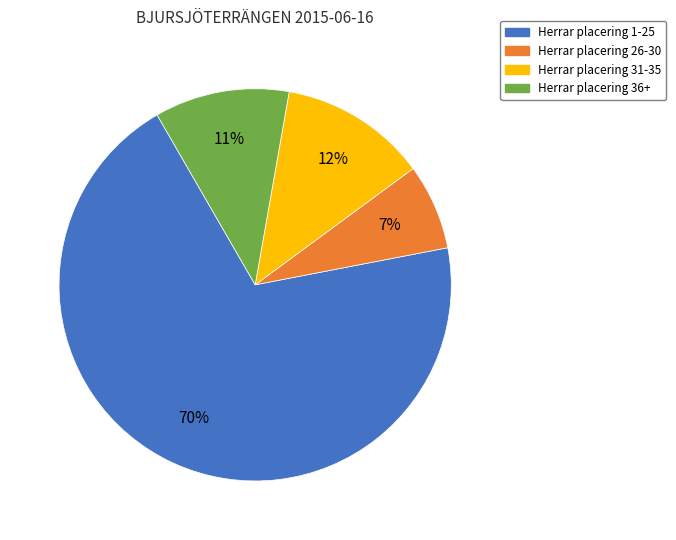

Is it true that Herrar placering 36+ is 11% of the pie?

True